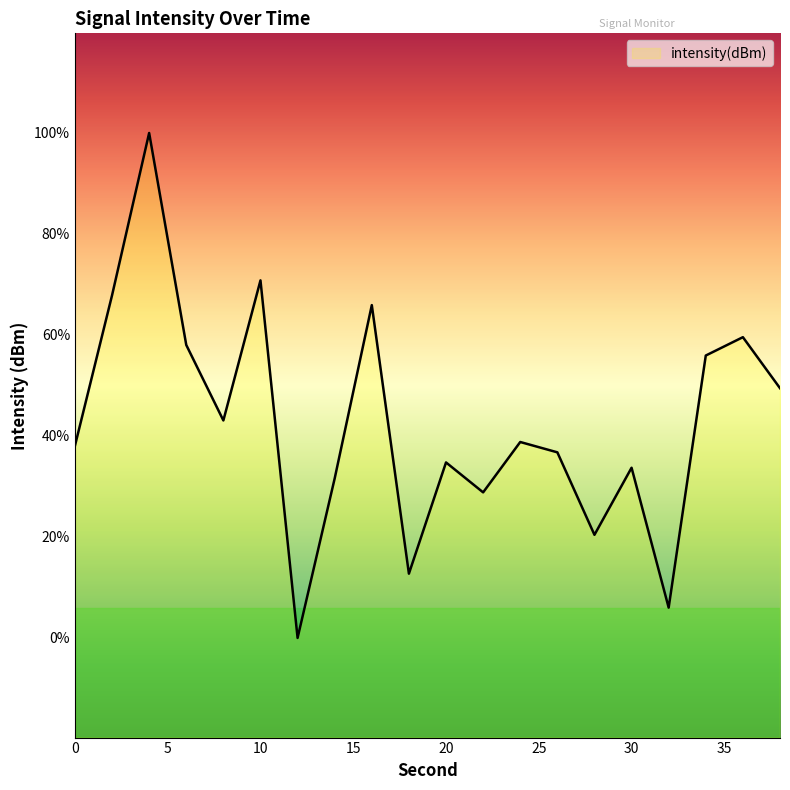

Reading left to right, list all the values displayed in this chart.

0=-122.8	2=-121.3	4=-119.7	6=-121.8	8=-122.6	10=-121.2	12=-124.7	14=-123.1	16=-121.4	18=-124.1	20=-123.0	22=-123.3	24=-122.8	26=-122.9	28=-123.7	30=-123.0	32=-124.4	34=-121.9	36=-121.7	38=-122.2